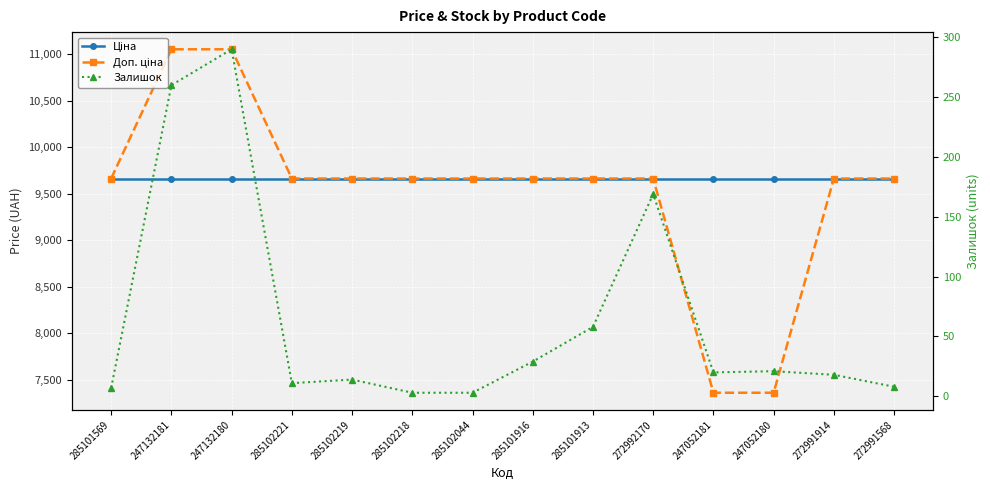

How many distinct data groups are displayed?

3